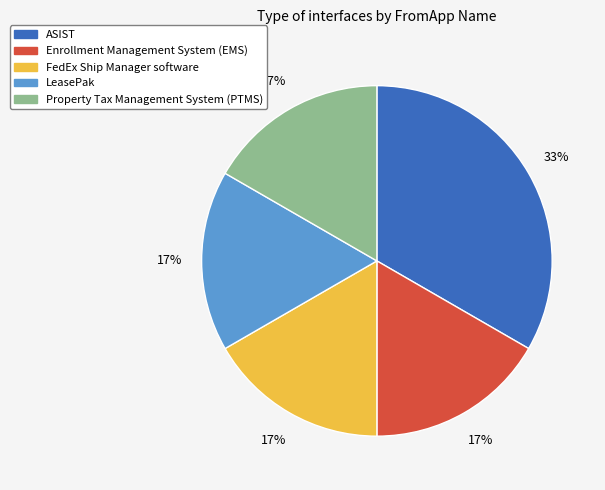

True or false: Property Tax Management System (PTMS) accounts for 5% of the total.

False